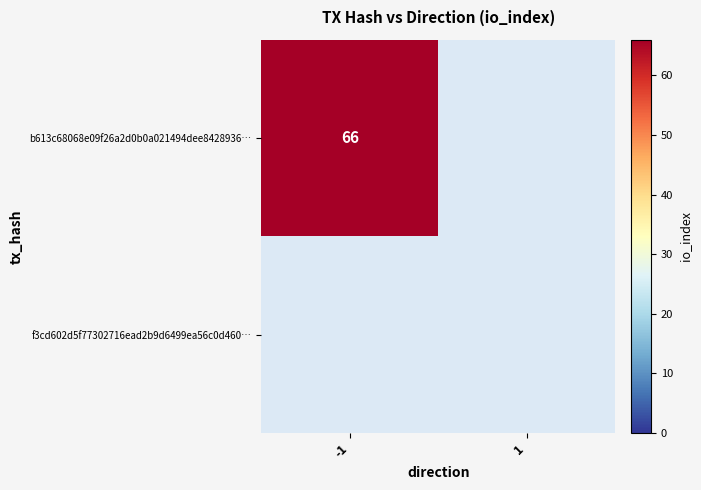

Rank the series at -1 from highest to lowest value.

b613c68068e09f26a2d0b0a021494dee8428936, f3cd602d5f77302716ead2b9d6499ea56c0d460